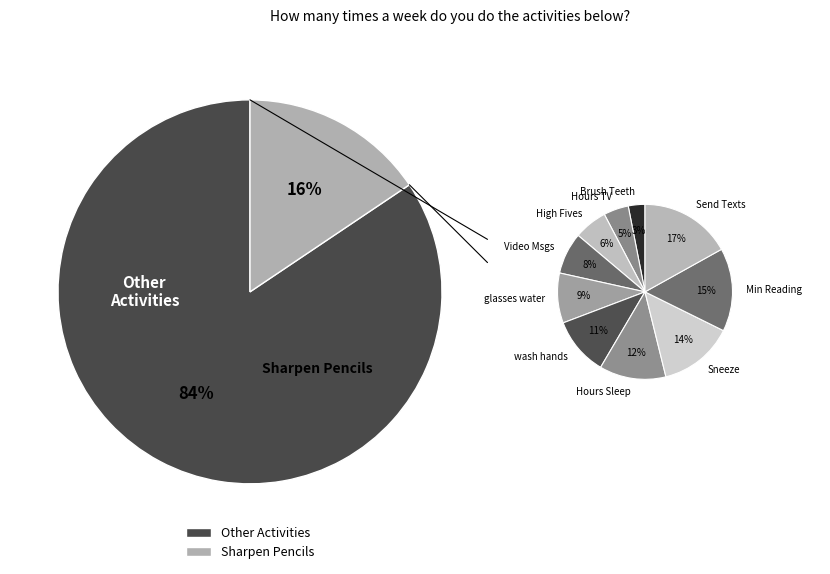

Does High Fives account for over 50% of the chart?

No